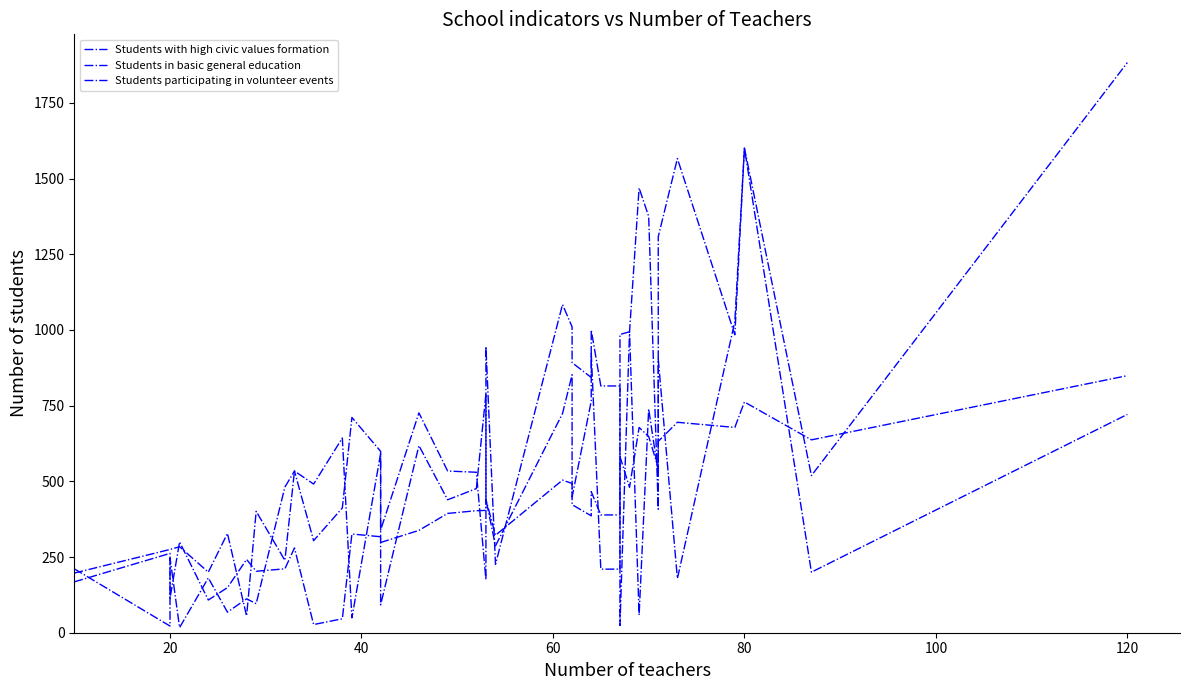

Reading right to left, list all the values displayed in this chart.

Students with high civic values formation: 721	200	1601	1028	179	179	904	528	739	58	994	985	210	210	923	765	448	852	724	287	440	789	476	439	618	92	599	711	412	304	534	481	96	112	68	181	17	247	22	211
Students in basic general education: 849	637	762	678	695	695	632	545	648	678	480	582	389	389	466	386	423	493	504	322	440	404	403	394	338	298	317	326	46	27	280	211	203	242	149	108	300	114	262	168
Students participating in volunteer events: 1883	519	1601	984	1566	1566	1308	408	1375	1469	994	24	815	815	1000	843	892	1010	1084	226	945	175	530	534	726	339	592	49	643	491	534	239	401	55	328	200	284	275	275	197